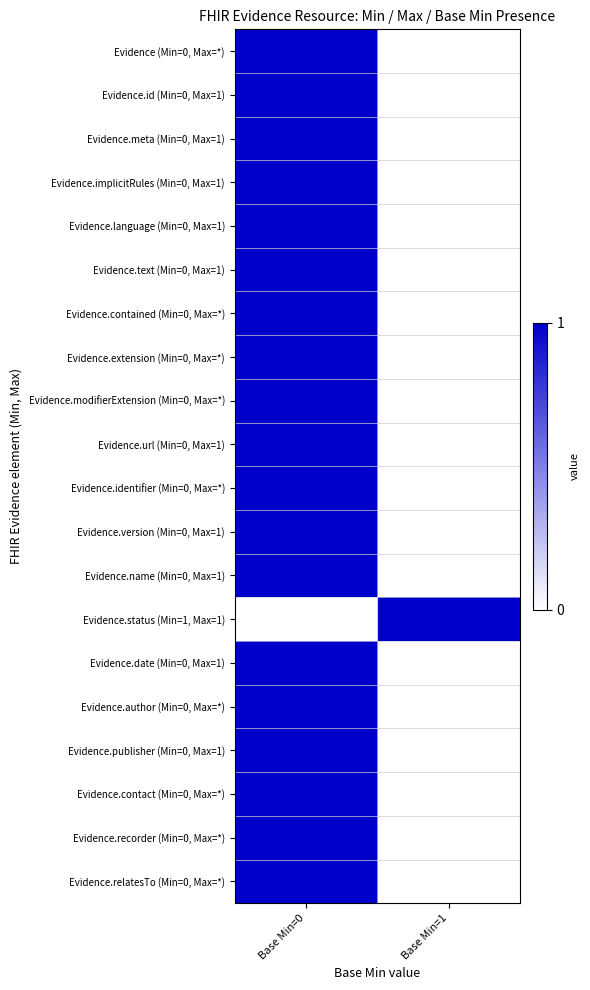

What is the total value across all series at Base Min=0?

19